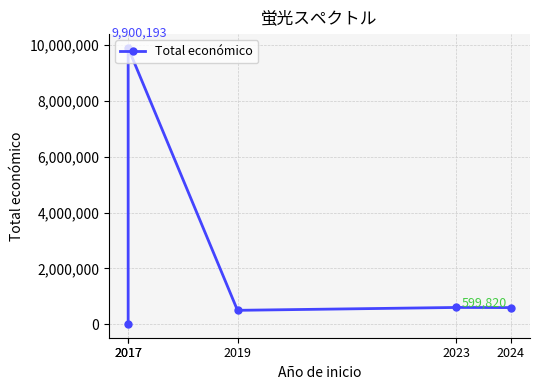

Reading left to right, what are all the values shown in this chart?

2017=10000	2017=9900193	2019=497232	2023=599820	2024=595436